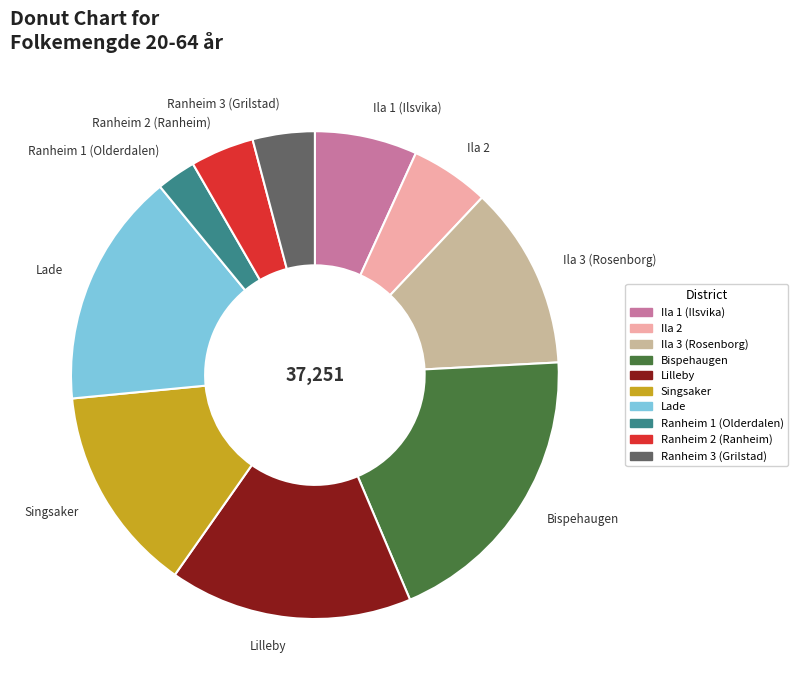

Is it true that Bispehaugen is 19% of the pie?

True